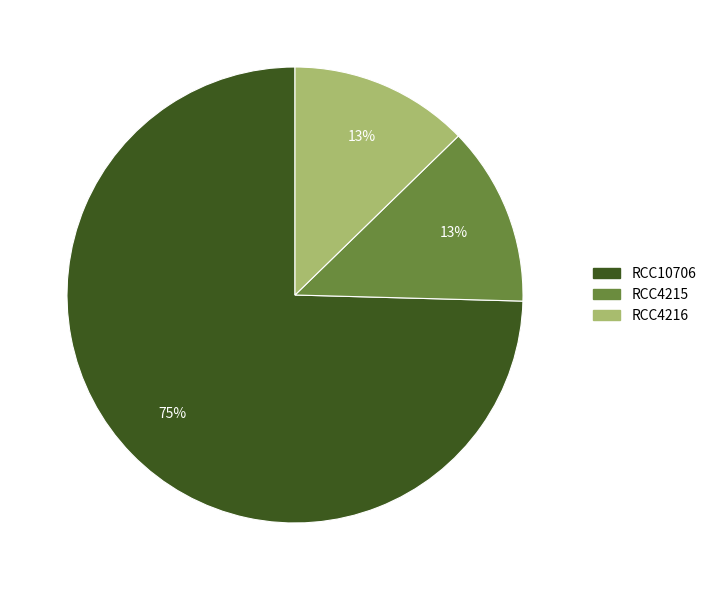

Combined, do RCC10706 and RCC4216 account for over 50%?

Yes